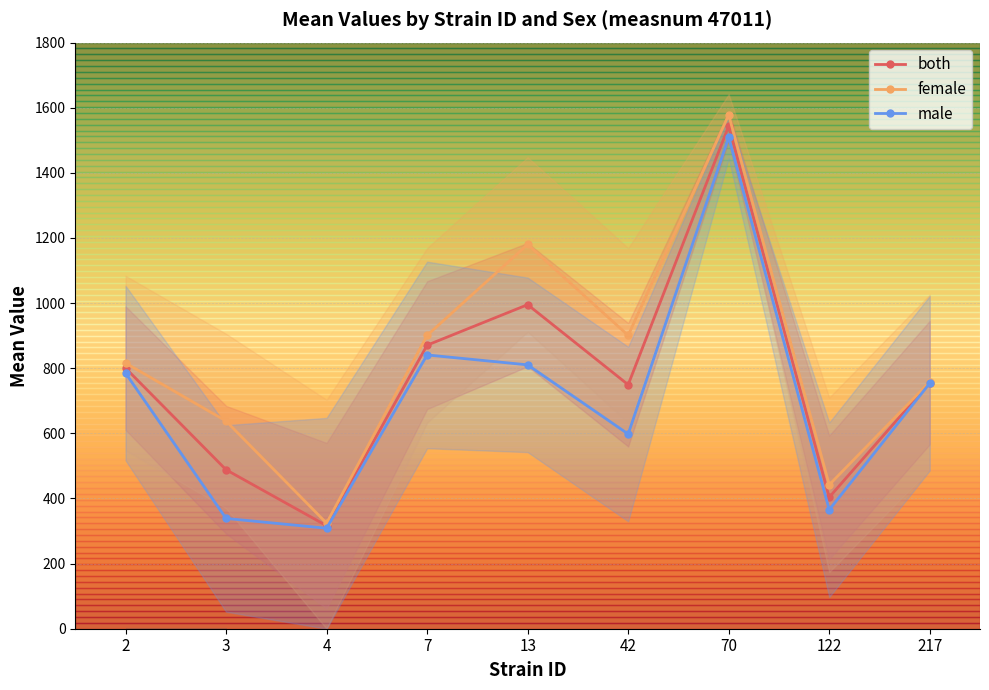

Which category has the highest value in the male series?

70